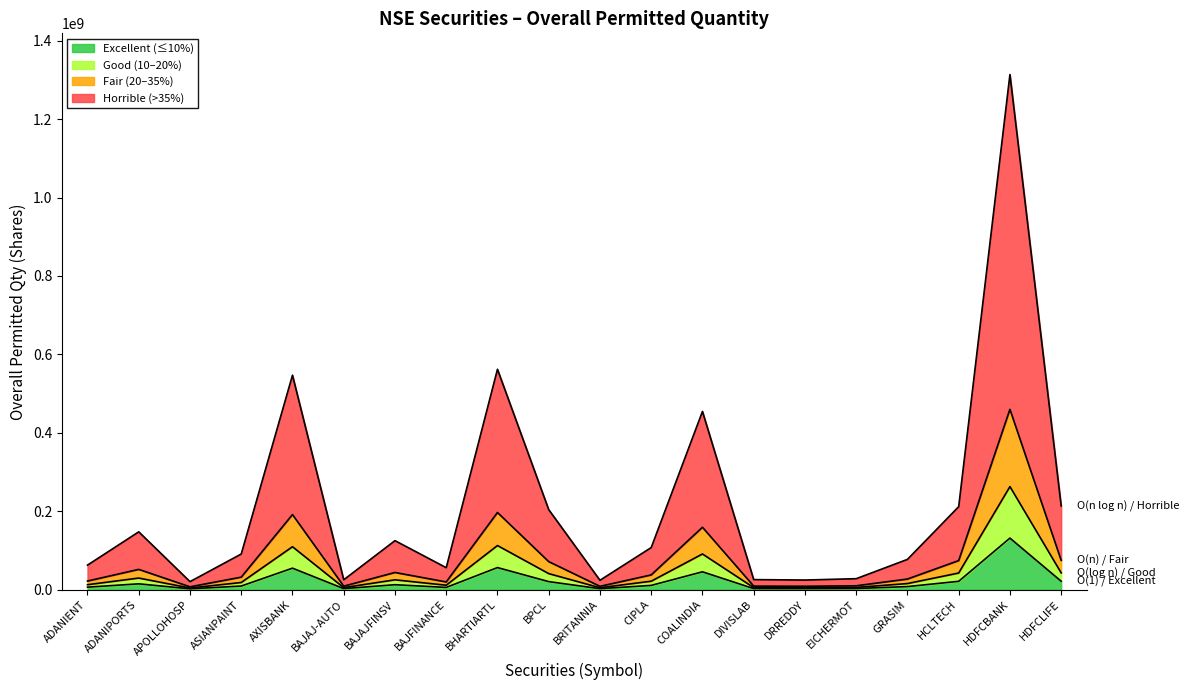

What is the smallest value displayed?

2032140.9